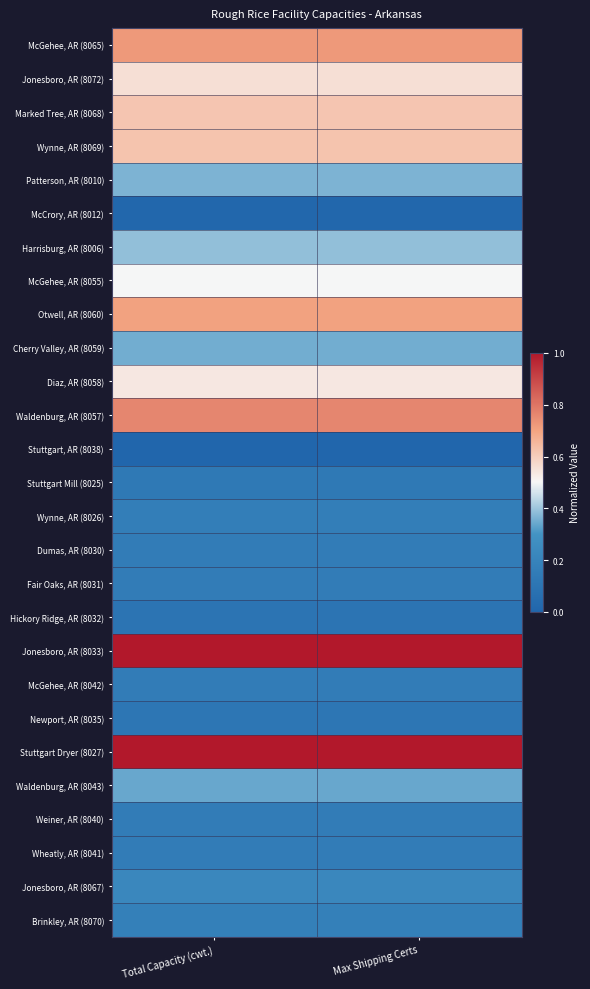

Reading left to right, transcribe all the data shown in this chart.

McGehee, AR (8065): Total Capacity (cwt.)=0.7	Max Shipping Certs=0.7
Jonesboro, AR (8072): Total Capacity (cwt.)=0.6	Max Shipping Certs=0.6
Marked Tree, AR (8068): Total Capacity (cwt.)=0.6	Max Shipping Certs=0.6
Wynne, AR (8069): Total Capacity (cwt.)=0.6	Max Shipping Certs=0.6
Patterson, AR (8010): Total Capacity (cwt.)=0.4	Max Shipping Certs=0.4
McCrory, AR (8012): Total Capacity (cwt.)=0.0	Max Shipping Certs=0.0
Harrisburg, AR (8006): Total Capacity (cwt.)=0.4	Max Shipping Certs=0.4
McGehee, AR (8055): Total Capacity (cwt.)=0.5	Max Shipping Certs=0.5
Otwell, AR (8060): Total Capacity (cwt.)=0.7	Max Shipping Certs=0.7
Cherry Valley, AR (8059): Total Capacity (cwt.)=0.4	Max Shipping Certs=0.4
Diaz, AR (8058): Total Capacity (cwt.)=0.5	Max Shipping Certs=0.5
Waldenburg, AR (8057): Total Capacity (cwt.)=0.8	Max Shipping Certs=0.8
Stuttgart, AR (8038): Total Capacity (cwt.)=0.0	Max Shipping Certs=0.0
Stuttgart Mill (8025): Total Capacity (cwt.)=0.1	Max Shipping Certs=0.1
Wynne, AR (8026): Total Capacity (cwt.)=0.2	Max Shipping Certs=0.2
Dumas, AR (8030): Total Capacity (cwt.)=0.2	Max Shipping Certs=0.2
Fair Oaks, AR (8031): Total Capacity (cwt.)=0.2	Max Shipping Certs=0.2
Hickory Ridge, AR (8032): Total Capacity (cwt.)=0.1	Max Shipping Certs=0.1
Jonesboro, AR (8033): Total Capacity (cwt.)=1.0	Max Shipping Certs=1.0
McGehee, AR (8042): Total Capacity (cwt.)=0.2	Max Shipping Certs=0.2
Newport, AR (8035): Total Capacity (cwt.)=0.1	Max Shipping Certs=0.1
Stuttgart Dryer (8027): Total Capacity (cwt.)=1.0	Max Shipping Certs=1.0
Waldenburg, AR (8043): Total Capacity (cwt.)=0.3	Max Shipping Certs=0.3
Weiner, AR (8040): Total Capacity (cwt.)=0.2	Max Shipping Certs=0.2
Wheatly, AR (8041): Total Capacity (cwt.)=0.2	Max Shipping Certs=0.2
Jonesboro, AR (8067): Total Capacity (cwt.)=0.2	Max Shipping Certs=0.2
Brinkley, AR (8070): Total Capacity (cwt.)=0.2	Max Shipping Certs=0.2